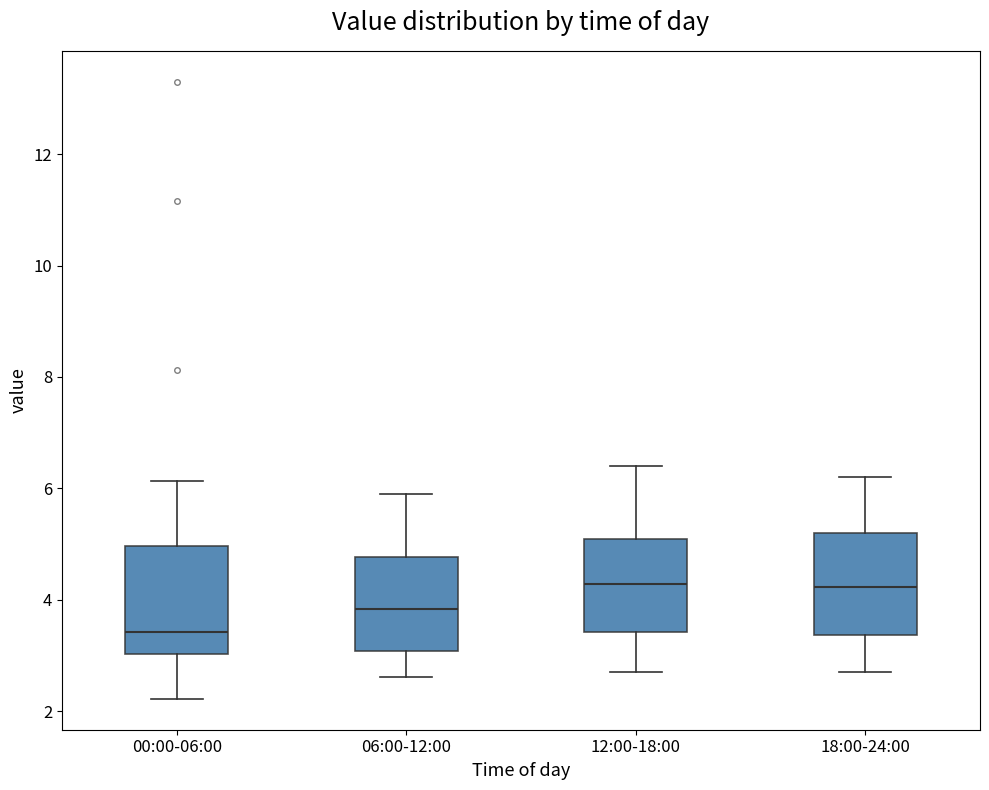

Reading left to right, read every box against the y-axis: the position of its median line, the range the box covers, and the ends of its whiskers. The values are not printed on the chart, so give them approximately, as read against the axis.

00:00-06:00: median 3.4, box 3.0 to 5.0, whiskers 2.2 to 6.2
06:00-12:00: median 3.8, box 3.0 to 4.8, whiskers 2.6 to 6.0
12:00-18:00: median 4.2, box 3.4 to 5.0, whiskers 2.8 to 6.4
18:00-24:00: median 4.2, box 3.4 to 5.2, whiskers 2.8 to 6.2